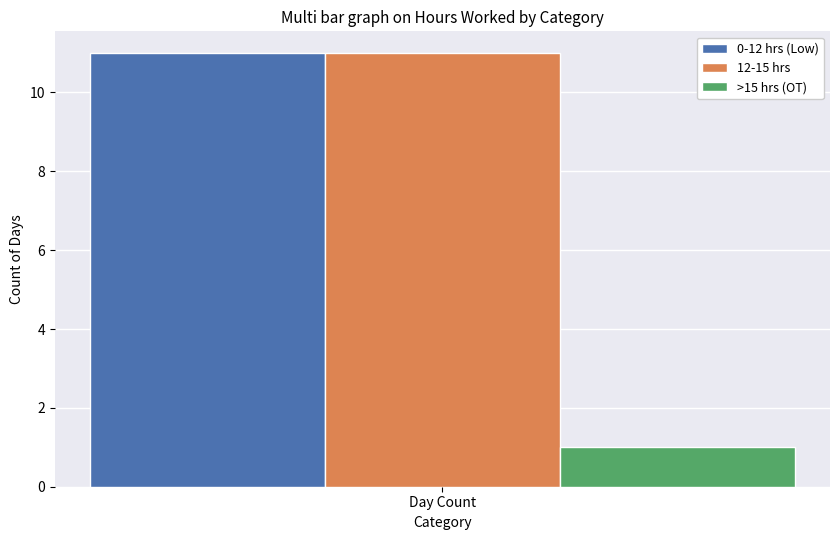

What is the approximate value of 0-12 hrs (Low) at Day Count?

11